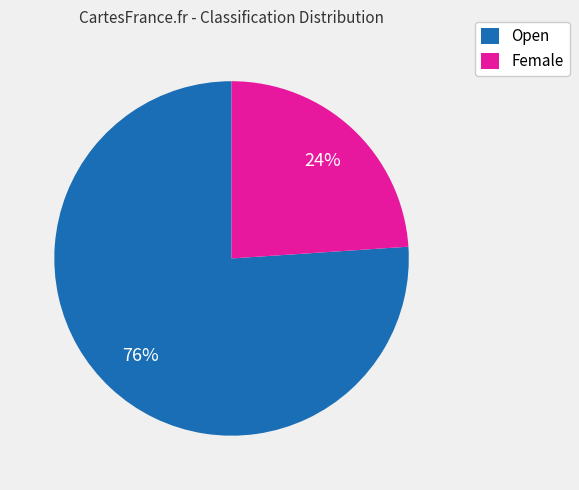

Is it true that Open is 76% of the pie?

True